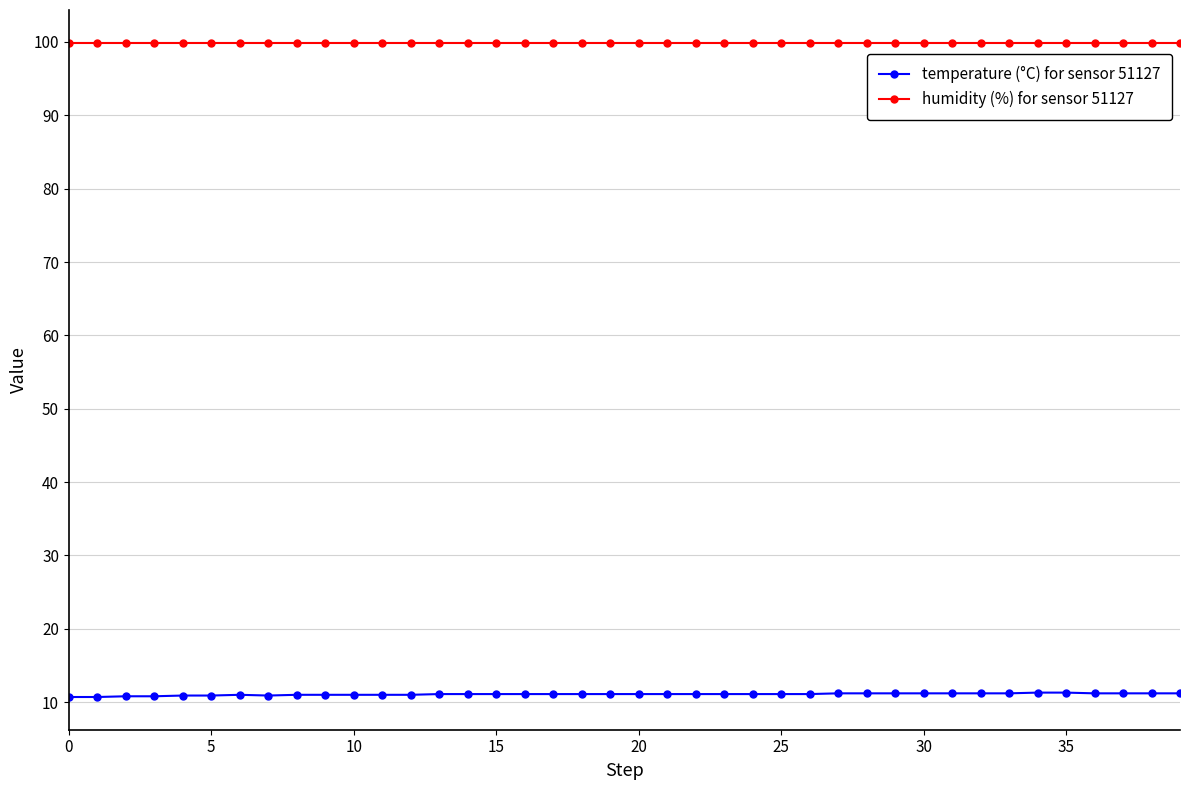

List the series in order of their overall mean, highest first.

humidity (%) for sensor 51127, temperature (°C) for sensor 51127